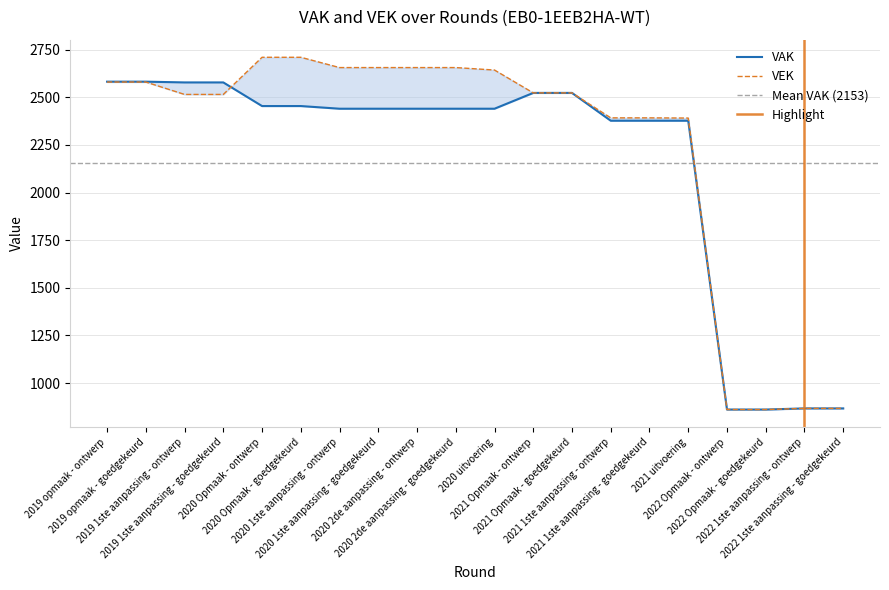

Reading left to right, list all the values displayed in this chart.

VAK: 2582	2582	2578	2578	2454	2454	2440	2440	2440	2440	2440	2523	2523	2377	2377	2377	861	861	867	867
VEK: 2580	2580	2515	2515	2710	2710	2656	2656	2656	2656	2643	2523	2523	2392	2392	2391	861	861	867	867